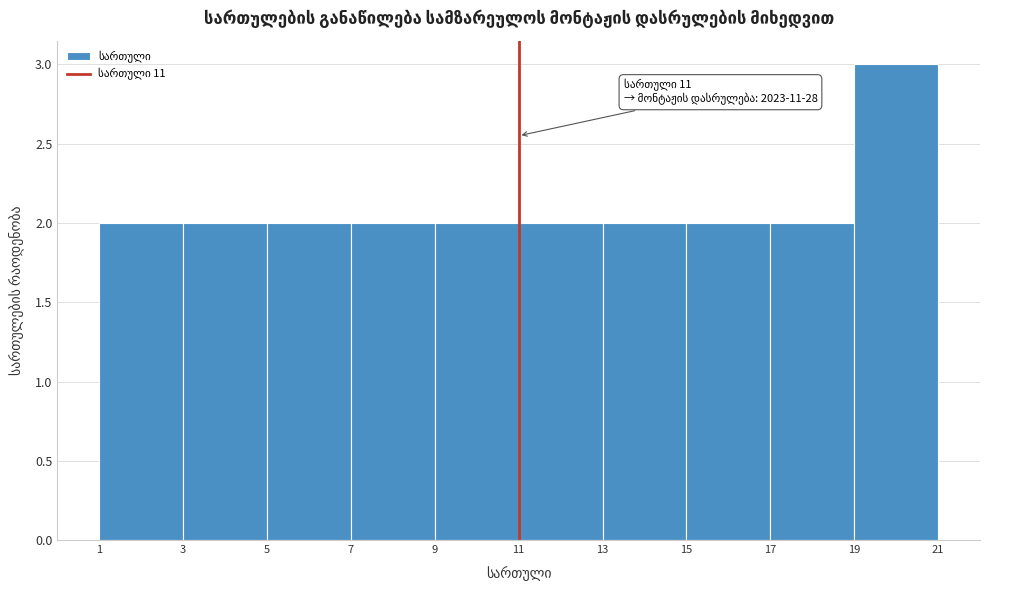

Over which range of the x-axis is the bar tallest?

19 to 21